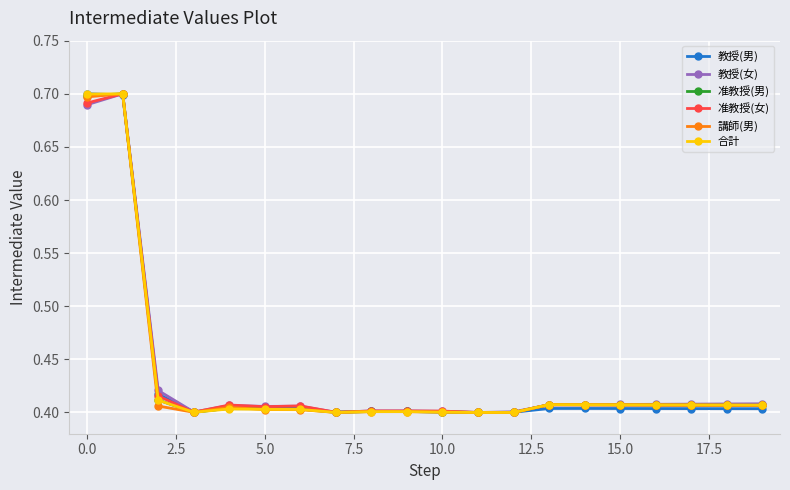

True or false: 准教授(男) has more than 0 interior local peaks.

True